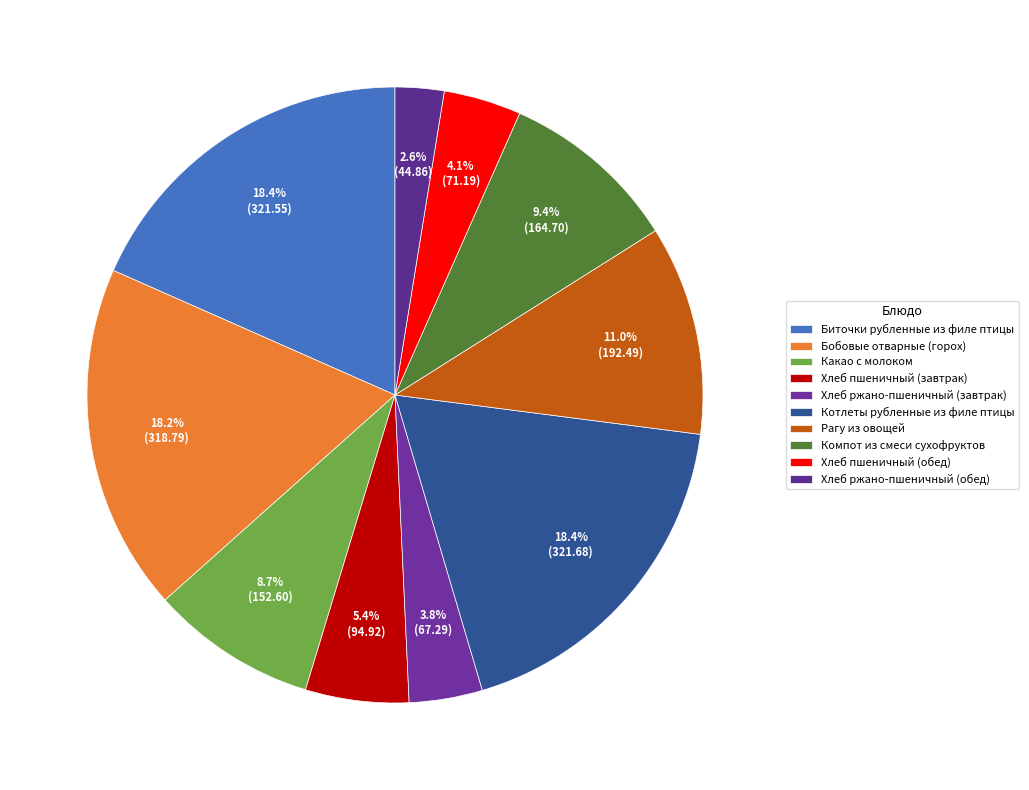

The Хлеб пшеничный (завтрак) slice represents 5% of the pie. True or false?

True